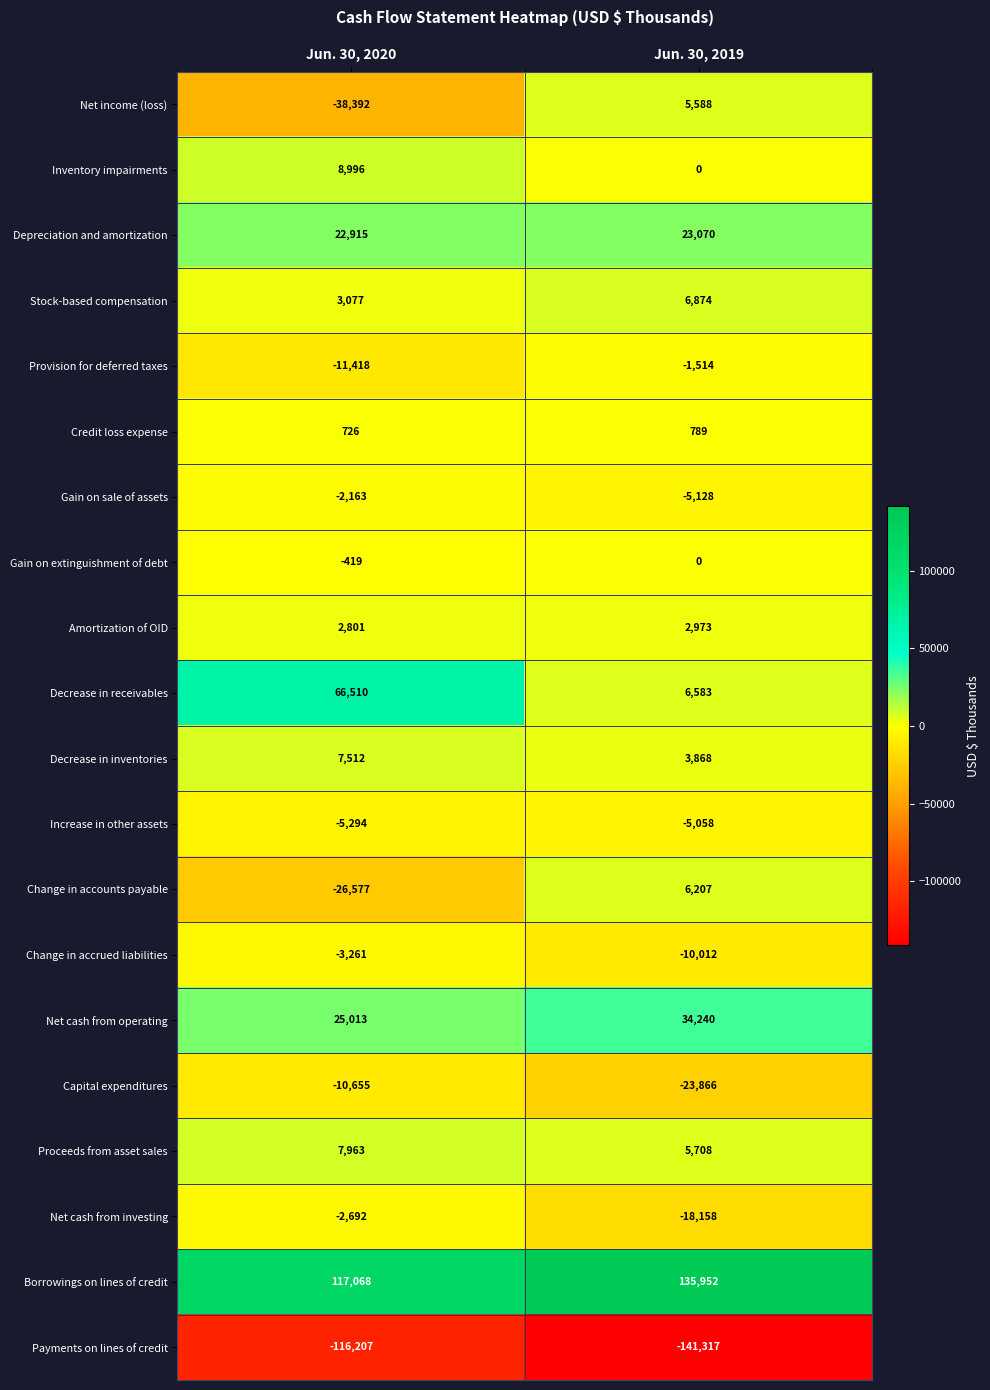

Which series changed the most between Jun. 30, 2020 and Jun. 30, 2019?

Decrease in receivables